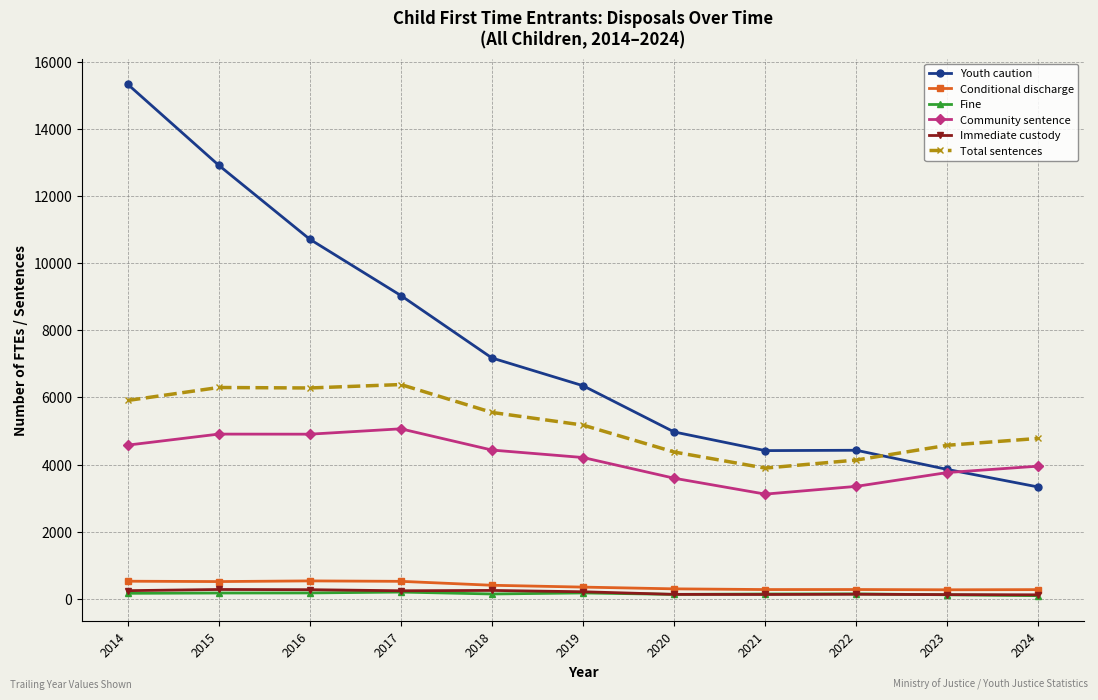

At which category is the sum across all series the highest?

2014